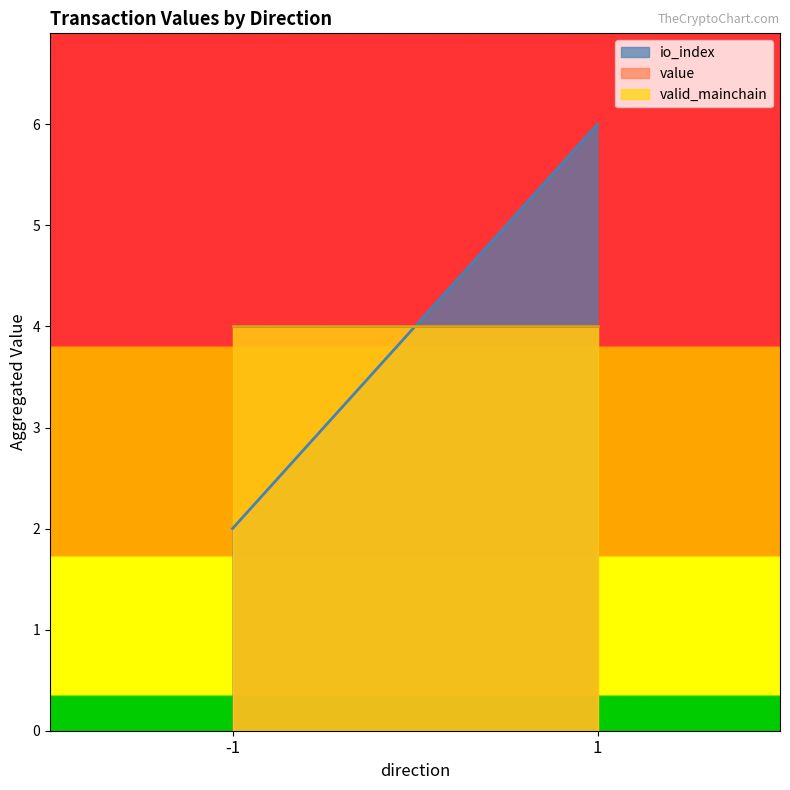

What is the total value across all series at -1?

10.0